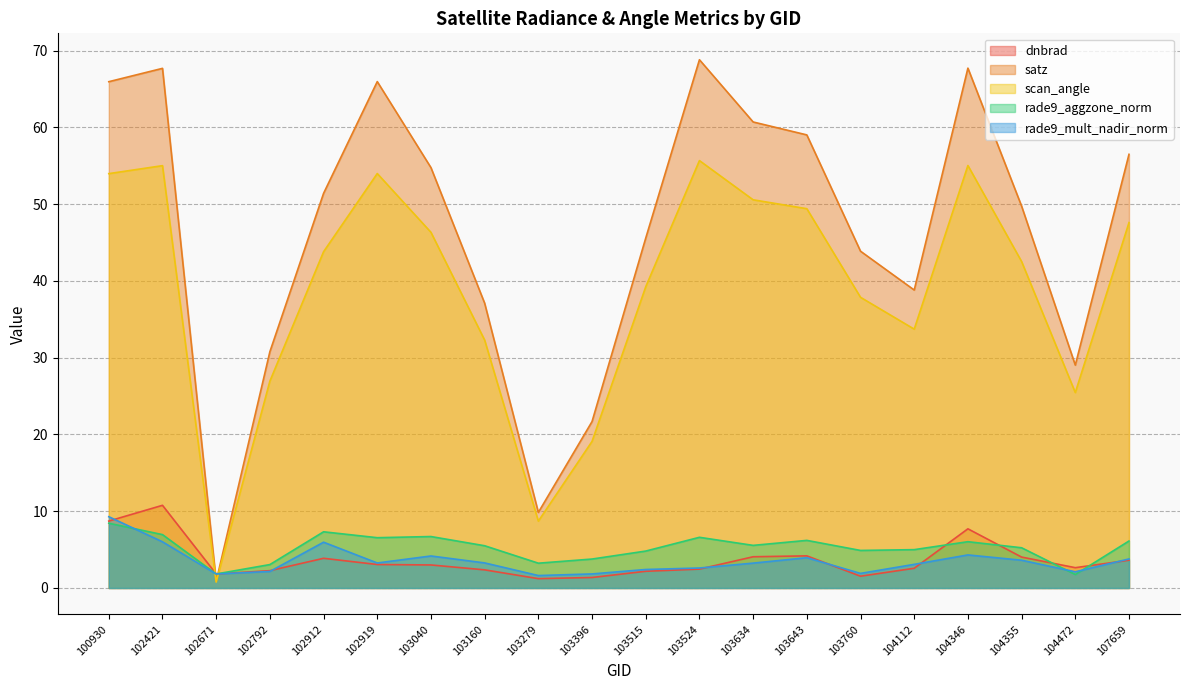

What is the maximum value for scan_angle?

55.7